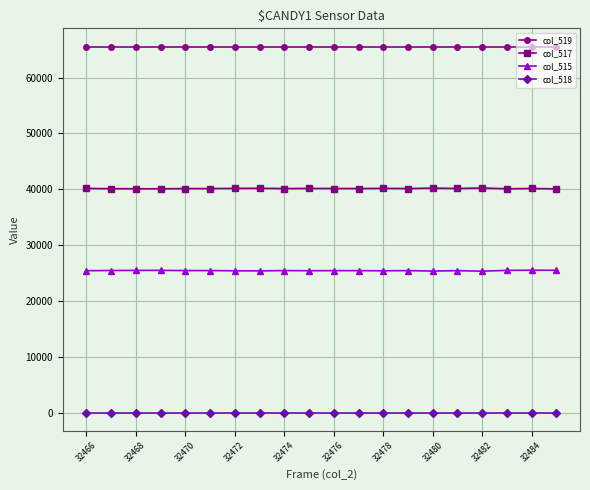

True or false: col_515 and col_517 cross at least once.

False